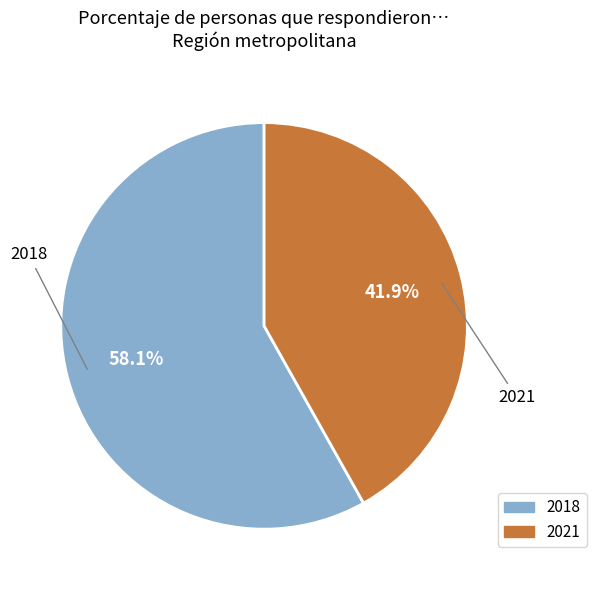

To the nearest percent, what percentage of the pie is 2018?

58%